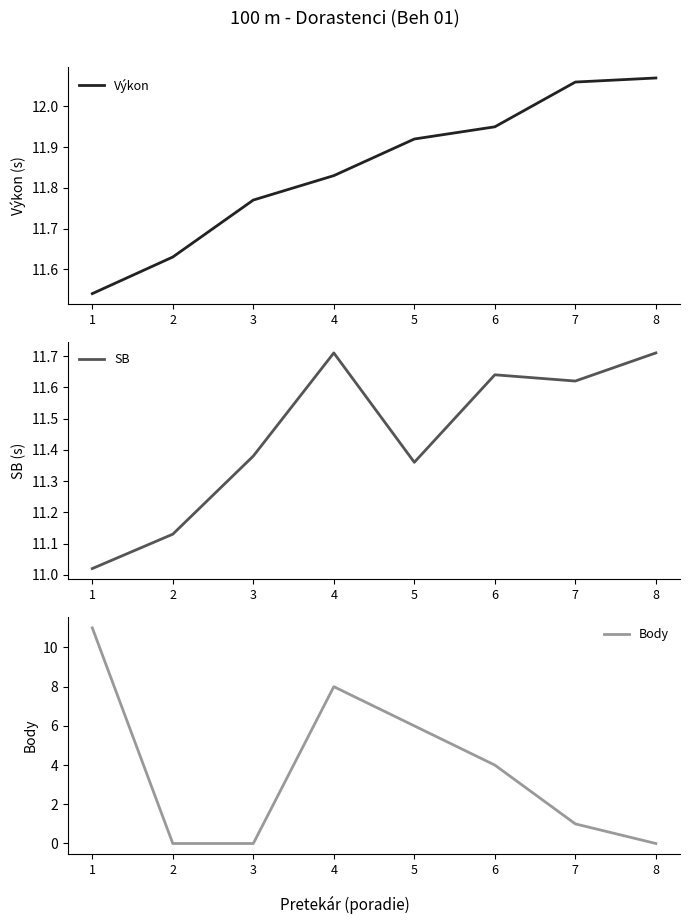

List the labels in order of Body value, smallest first.

2, 3, 8, 7, 6, 5, 4, 1